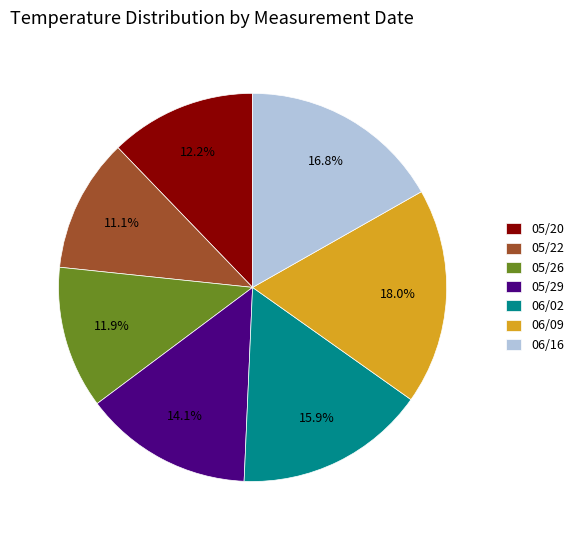

How many segments does this pie chart have?

7